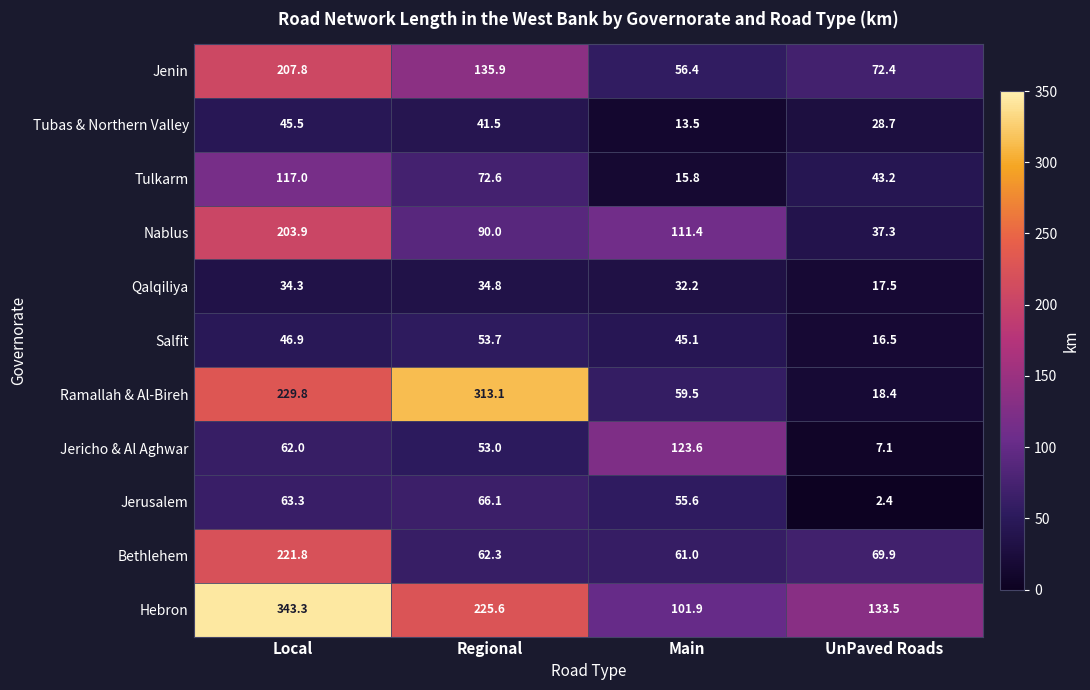

What is the average value of the Jerusalem series?

46.9